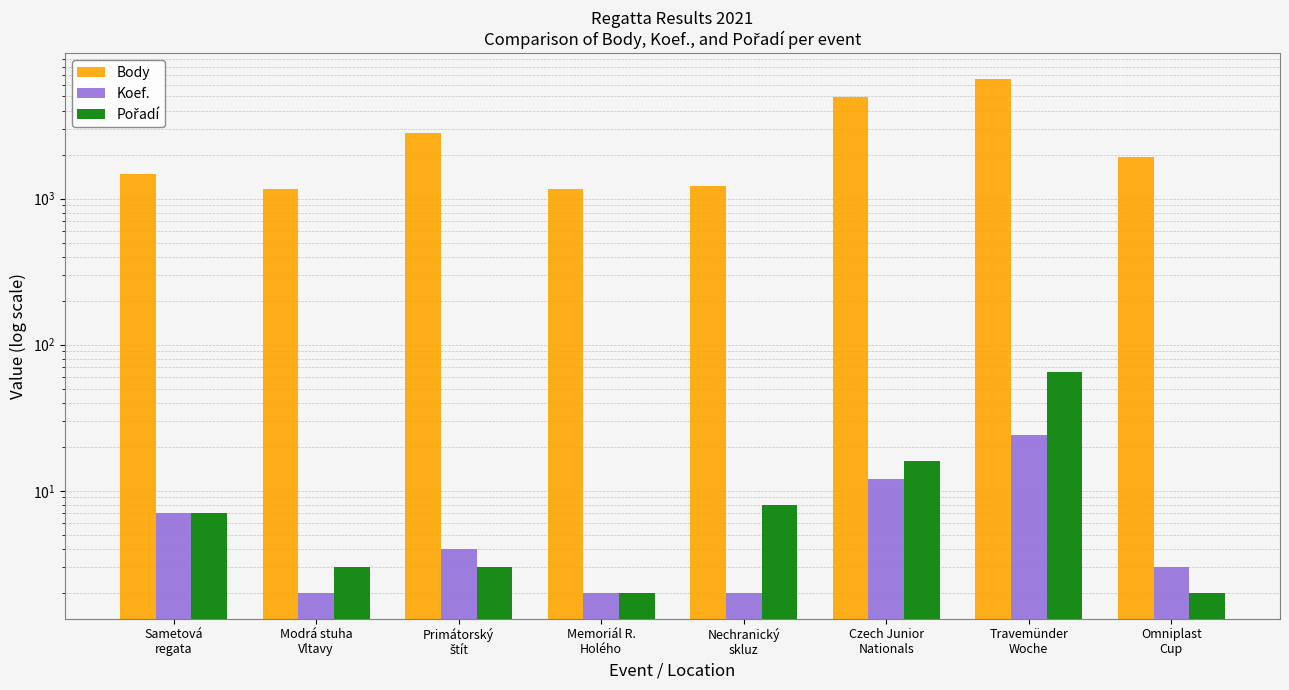

How many bars are there in each group?

3